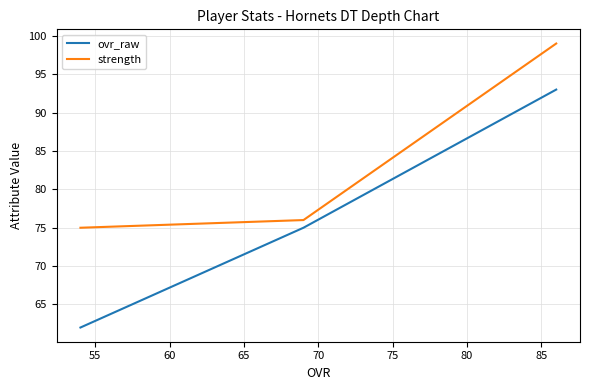

What are all the series names shown in the legend?

ovr_raw, strength